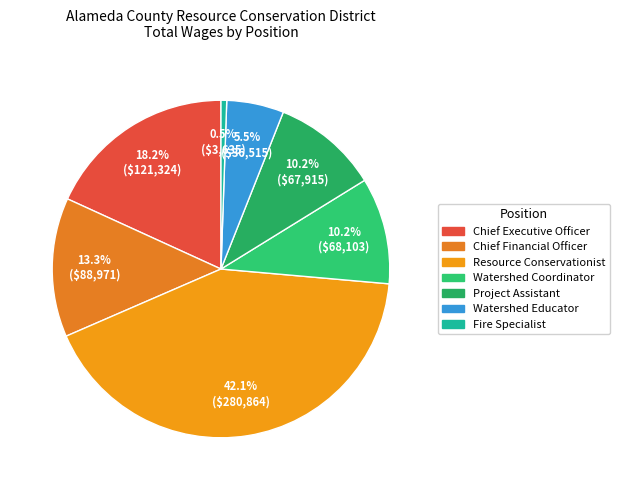

Does any single category account for the majority?

No